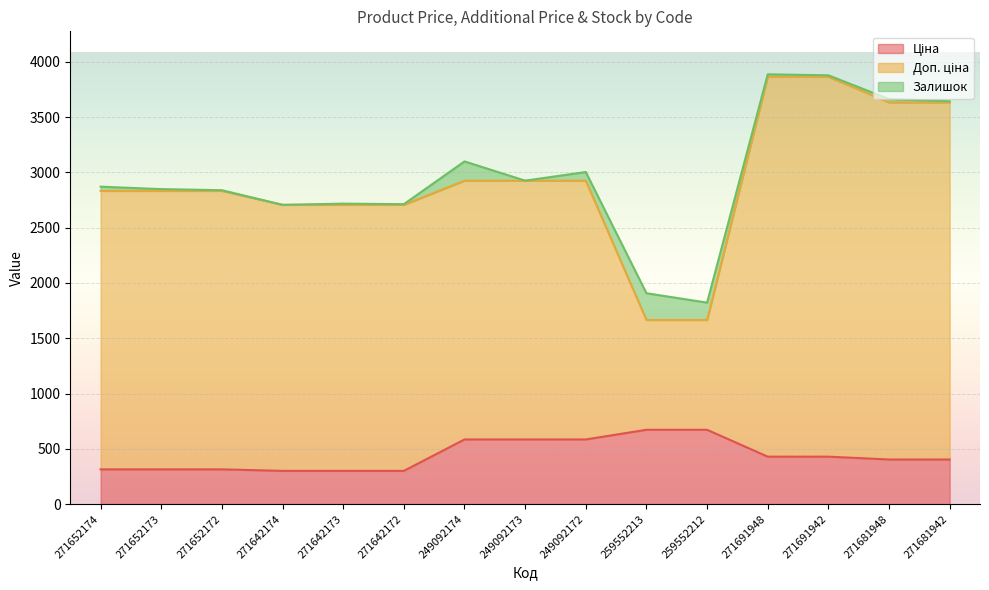

The value of Ціна at 271652174 is 478.3. True or false?

False